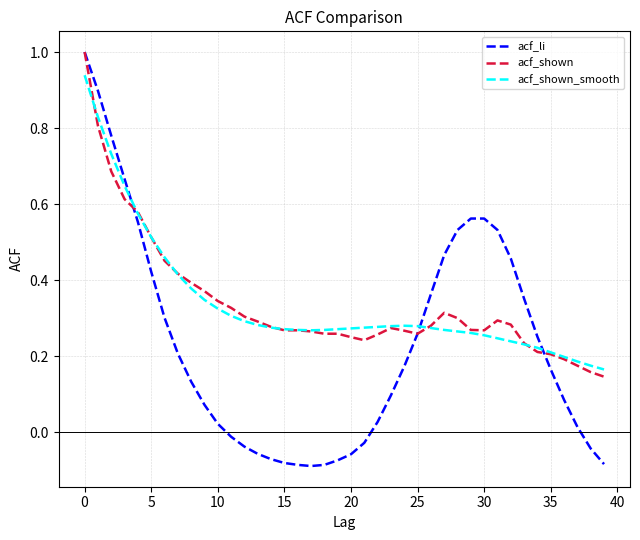

In acf_li, how many points are lower than both neighbors (excluding endpoints)?

1